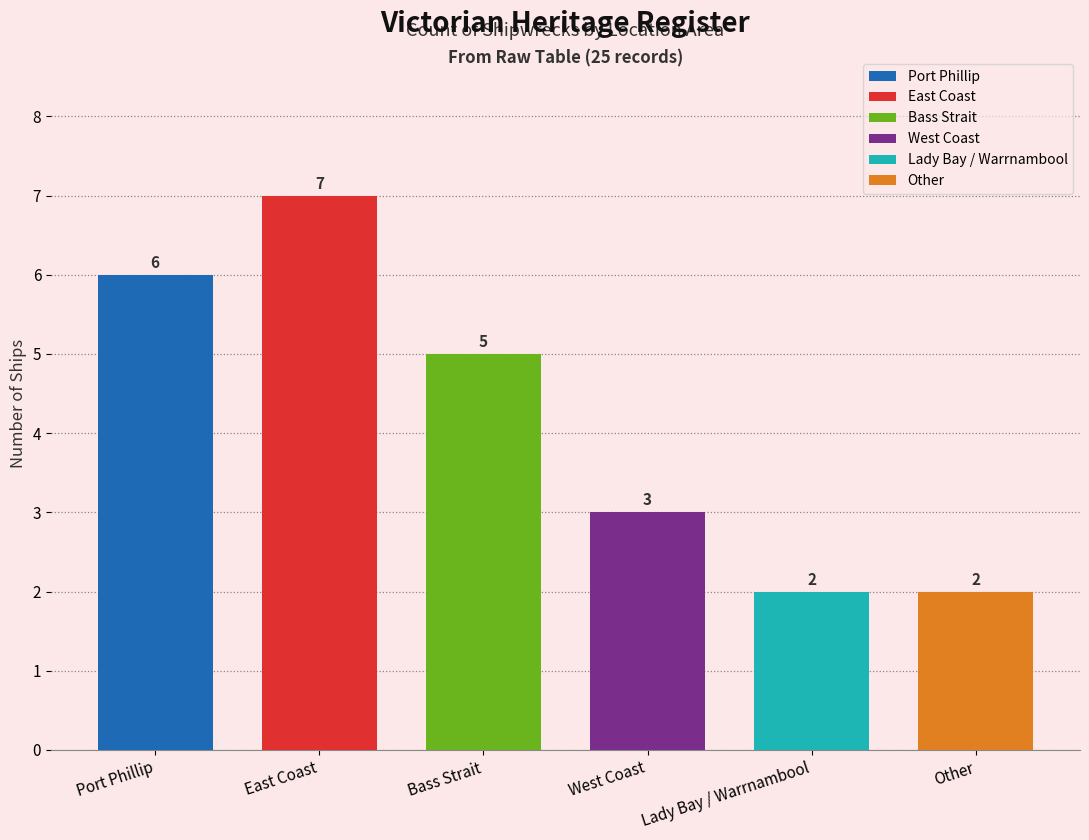

What is the approximate value at Lady Bay / Warrnambool?

2